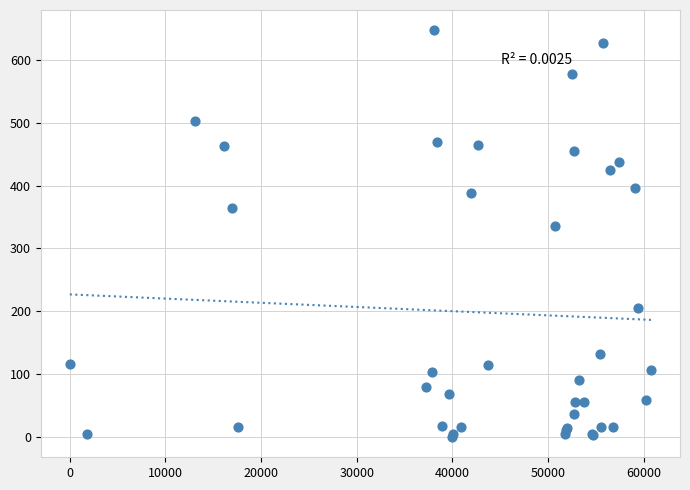

What Y value in the scatter plot is closest to 323?

335